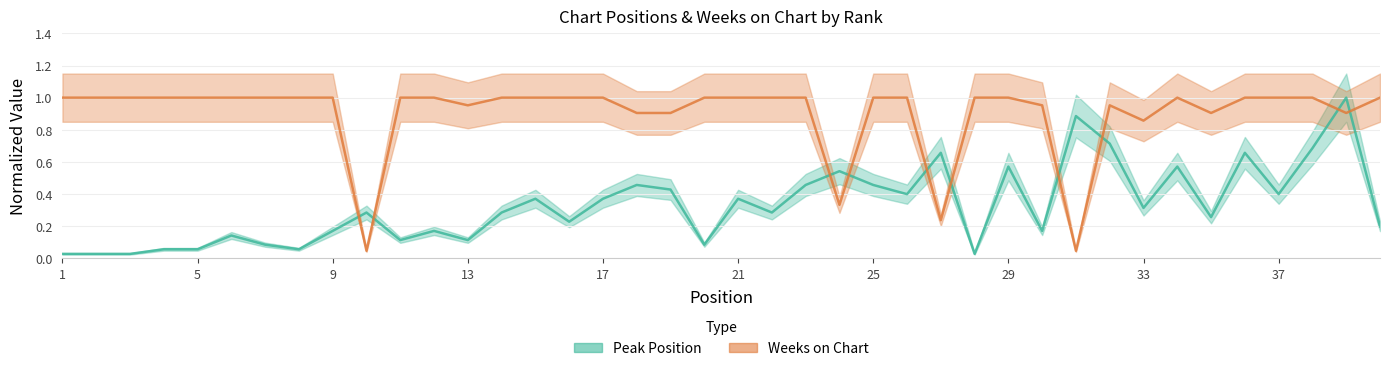

Reading left to right, what are all the values shown in this chart?

Peak Position: 0.0	0.0	0.0	0.1	0.1	0.1	0.1	0.1	0.2	0.3	0.1	0.2	0.1	0.3	0.4	0.2	0.4	0.5	0.4	0.1	0.4	0.3	0.5	0.5	0.5	0.4	0.7	0.0	0.6	0.2	0.9	0.7	0.3	0.6	0.3	0.7	0.4	0.7	1.0	0.2
Weeks on Chart: 1.0	1.0	1.0	1.0	1.0	1.0	1.0	1.0	1.0	0.0	1.0	1.0	1.0	1.0	1.0	1.0	1.0	0.9	0.9	1.0	1.0	1.0	1.0	0.3	1.0	1.0	0.2	1.0	1.0	1.0	0.0	1.0	0.9	1.0	0.9	1.0	1.0	1.0	0.9	1.0